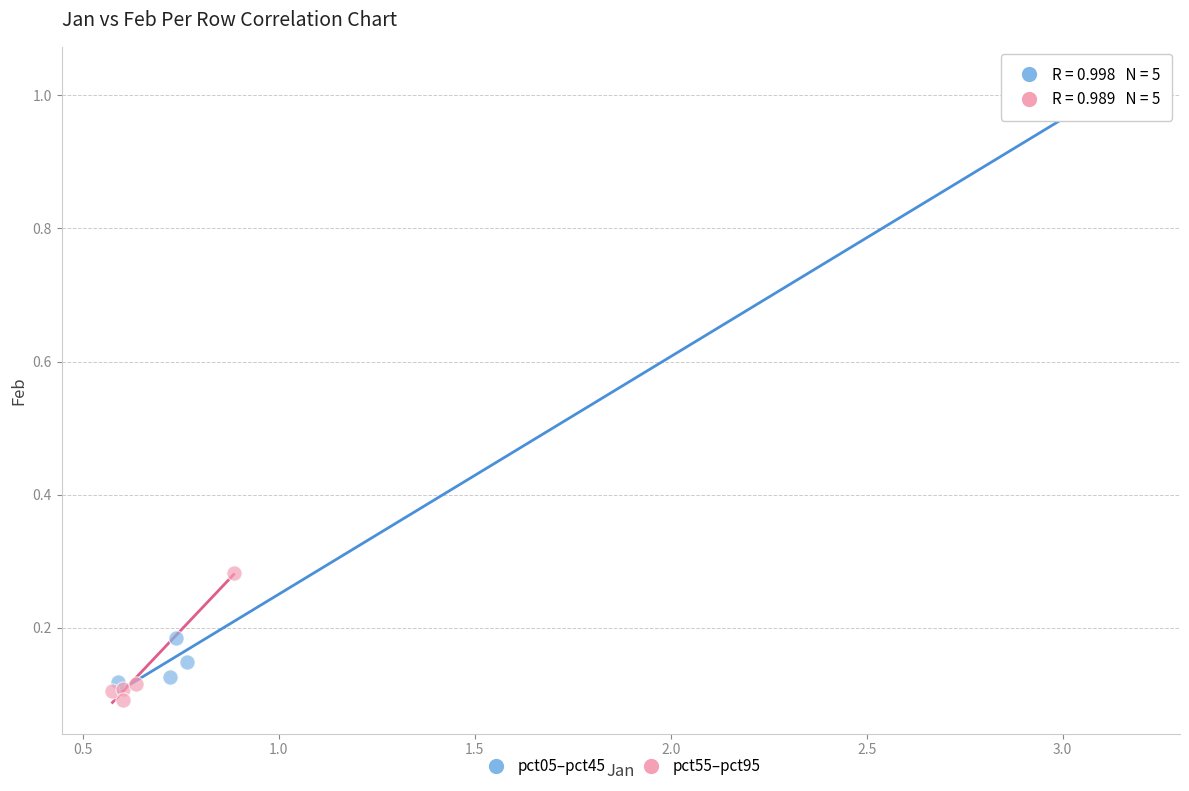

Which series reaches the maximum Y coordinate?

pct05–pct45